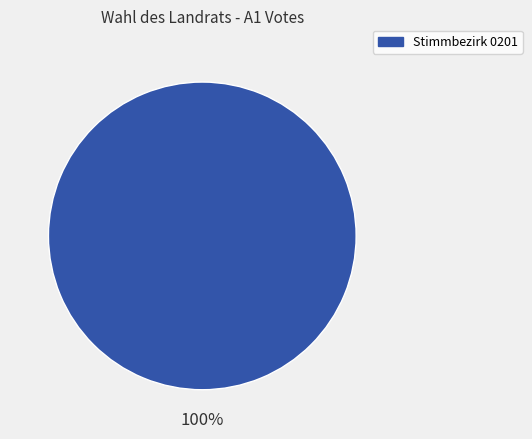

Is there any slice that represents more than half of the pie?

Yes